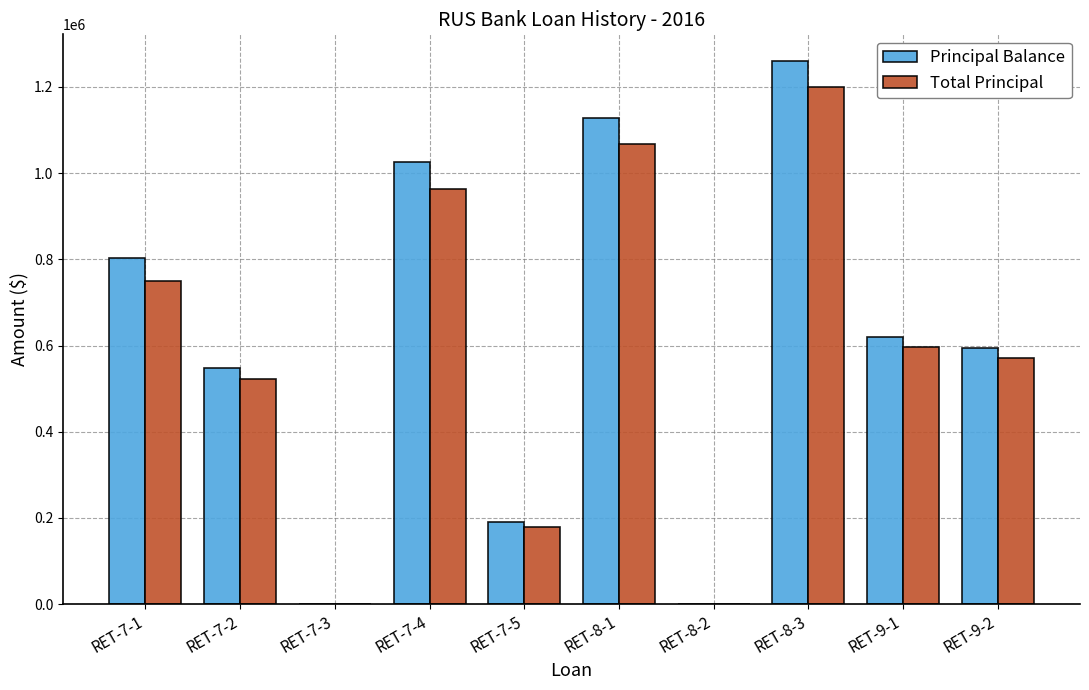

What is the maximum value shown in the chart?

1259072.5